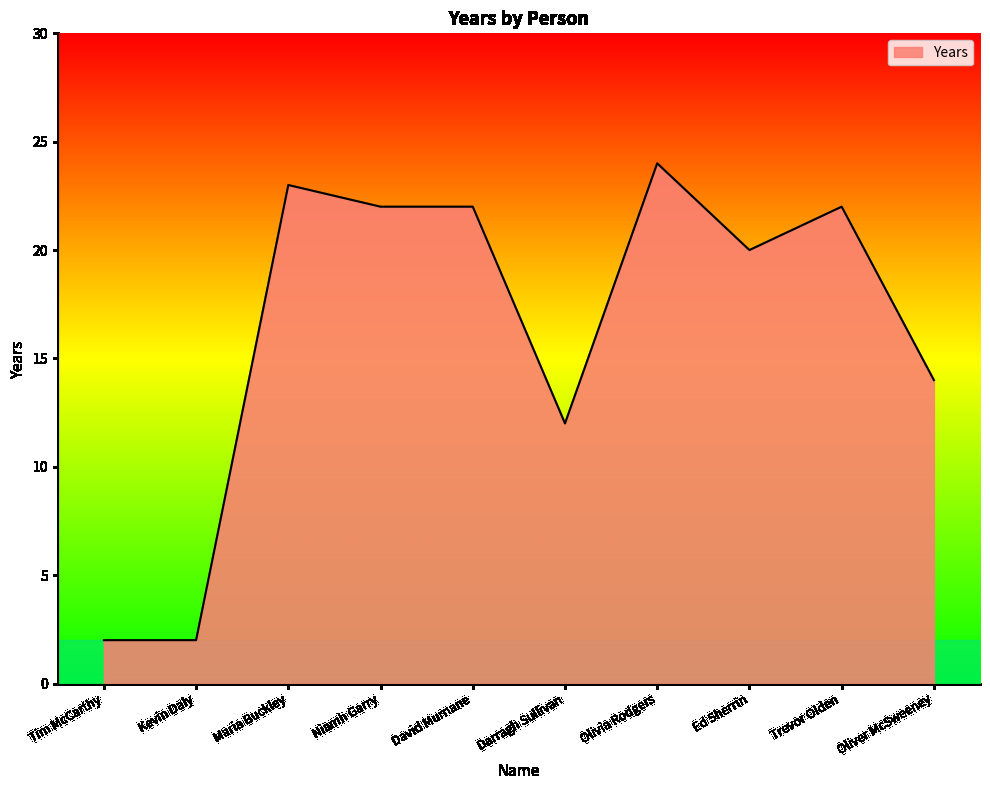

Which label corresponds to the largest value in the chart?

Olivia Rodgers